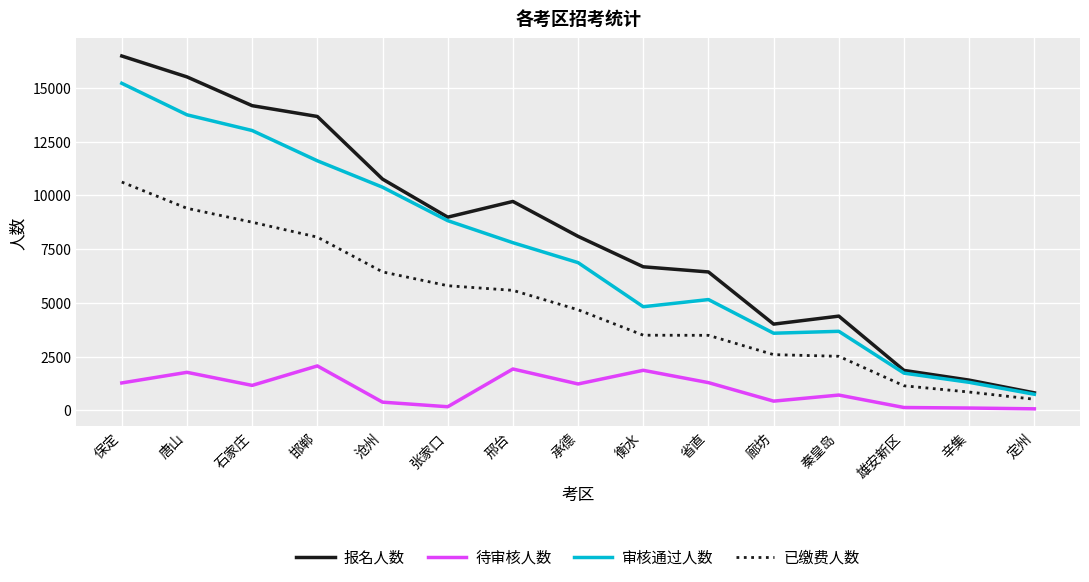

What is the lowest value of the 审核通过人数 series?

744